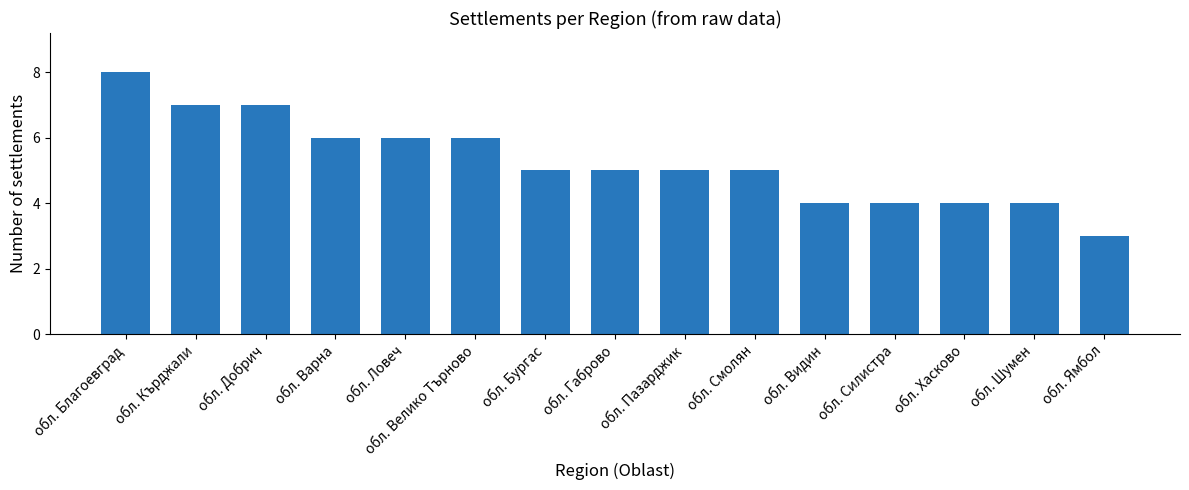

How many bars are there in total?

15